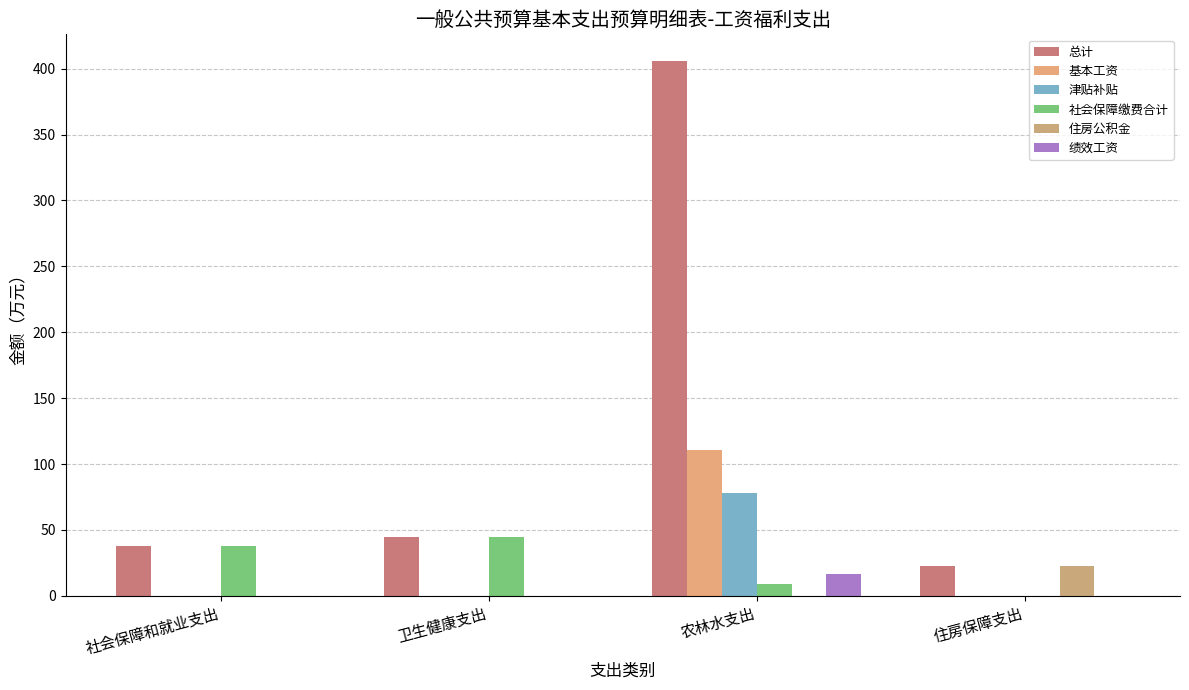

Which series has the largest total across all categories?

总计